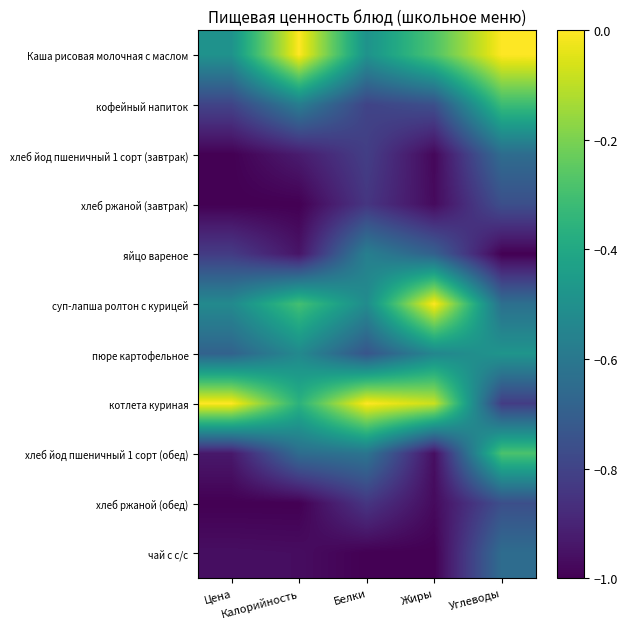

What is the total value across all series at Жиры?

-7.2